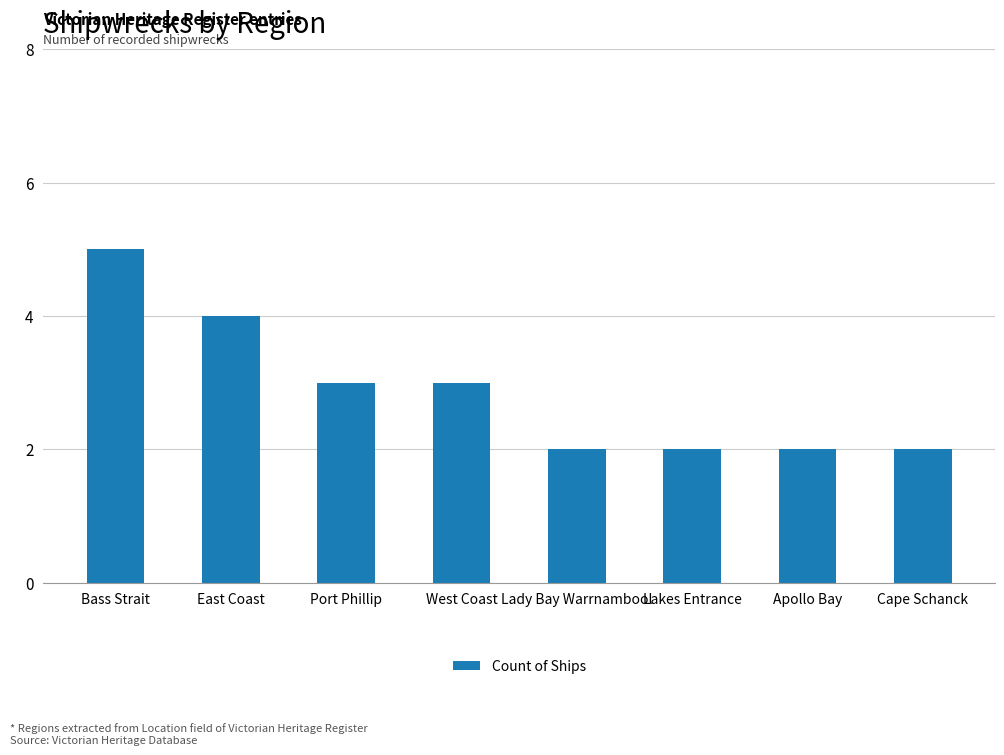

What is the smallest value displayed?

2